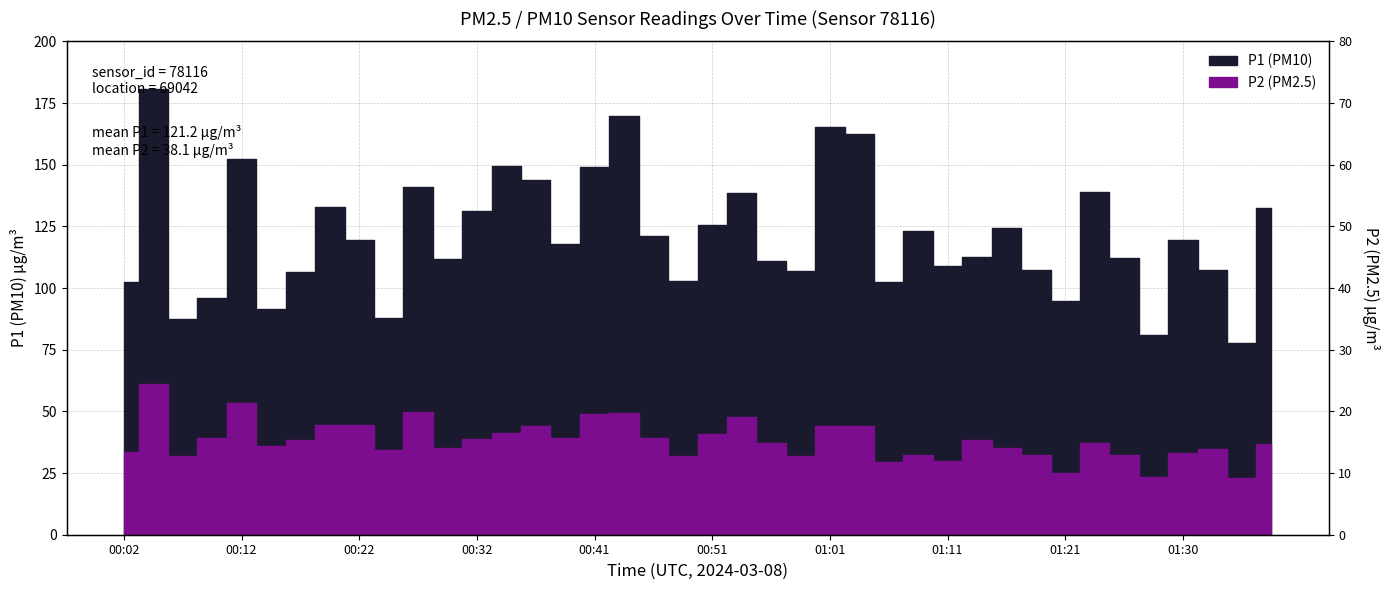

How many interior local valleys does the P2 series have?

12